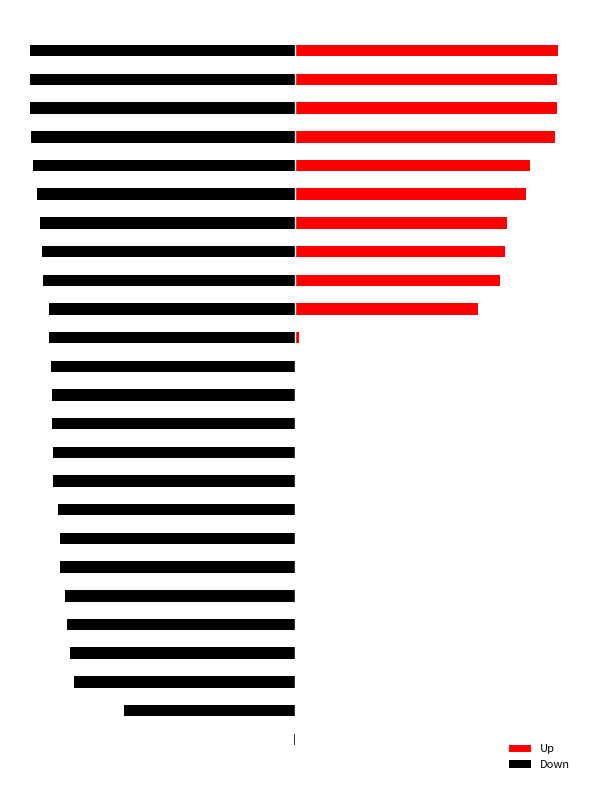

Rank the series by their maximum value, from highest to lowest.

Up, Down